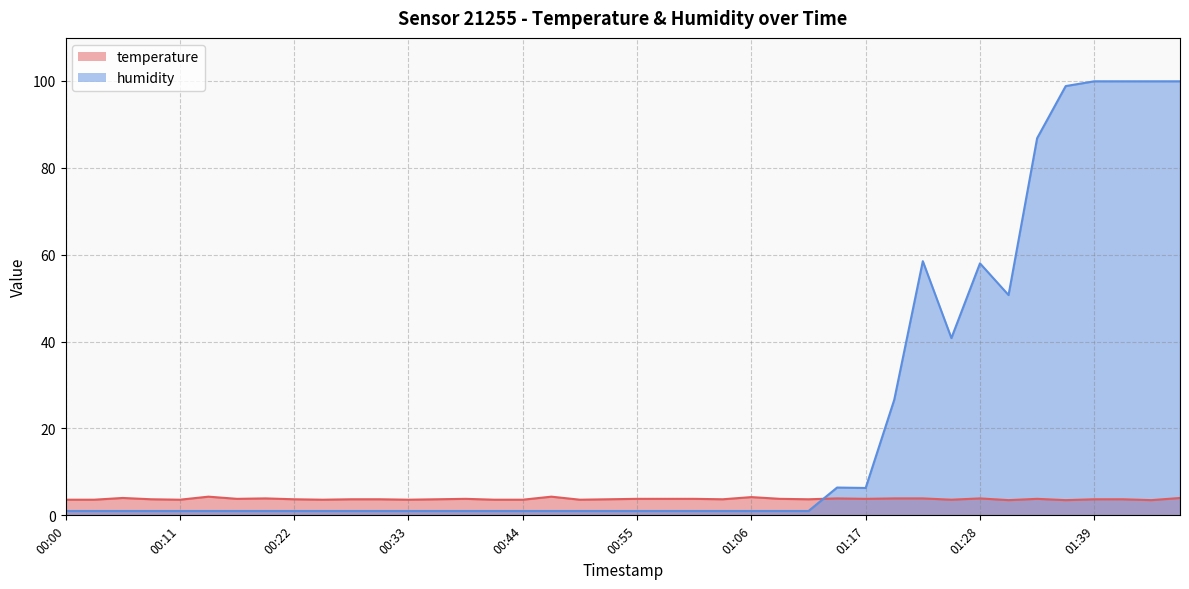

Rank the series by their average value, from lowest to highest.

temperature, humidity